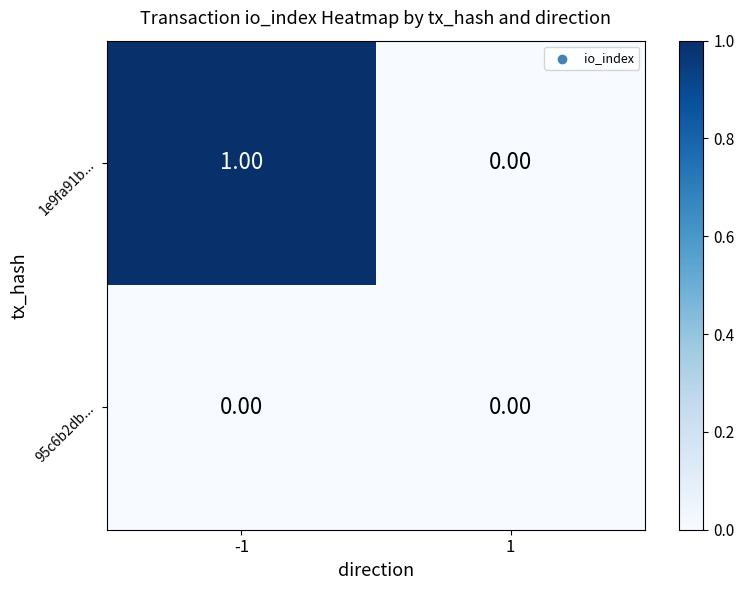

List the series in order of their overall mean, lowest first.

95c6b2db..., 1e9fa91b...